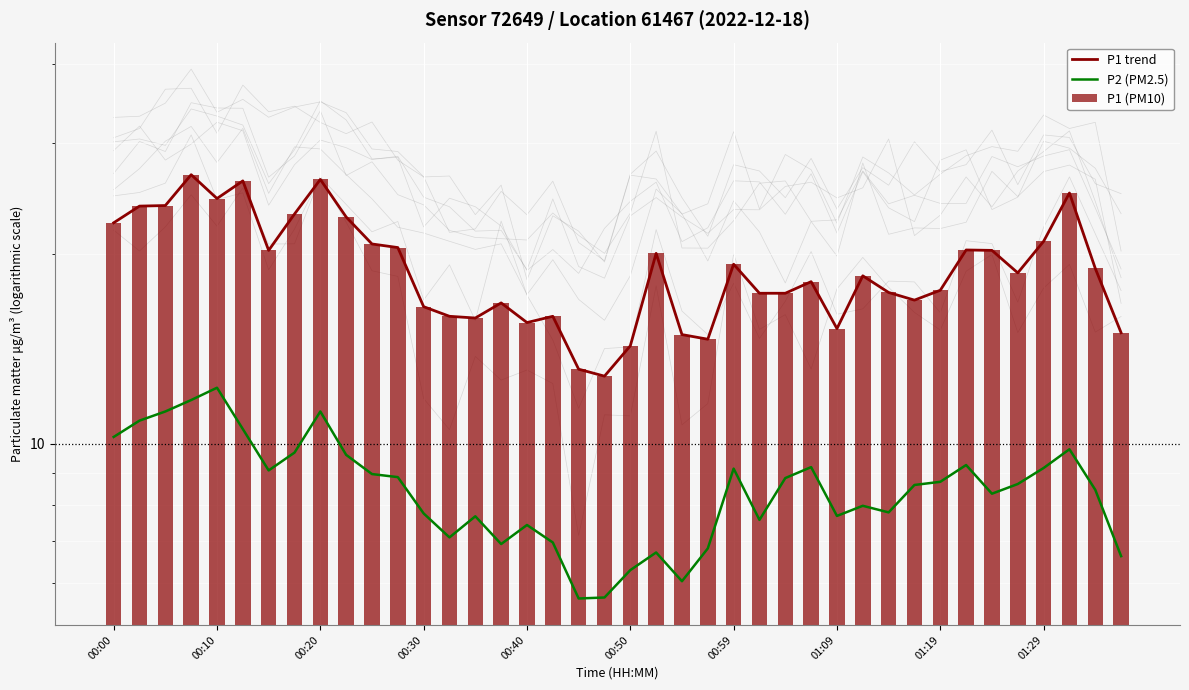

Count the number of data series in this chart.

3